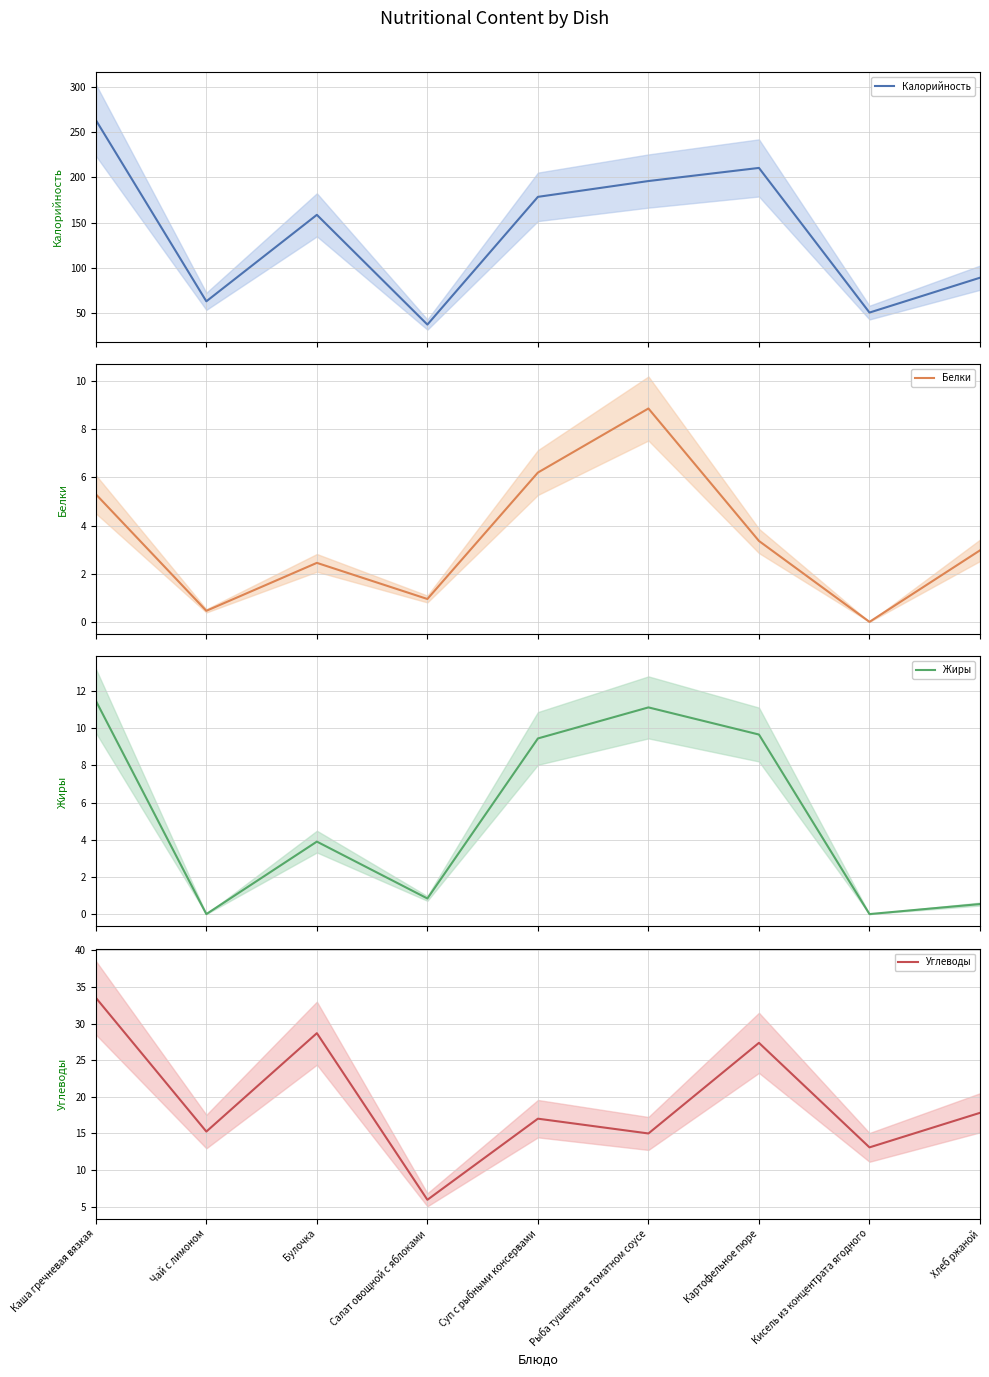

The Калорийность series shows 37.4 at Салат овощной с яблоками. True or false?

True